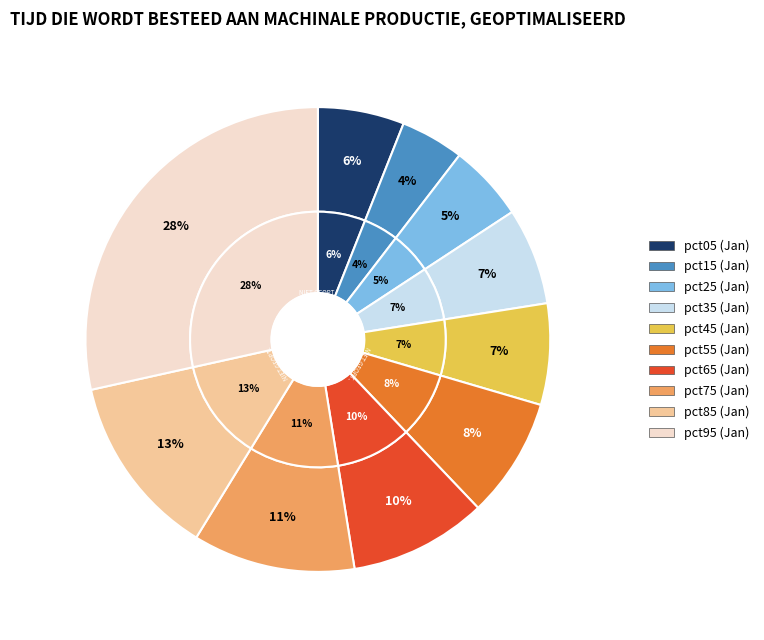

Combined, do 5 and 1 account for over 50%?

No